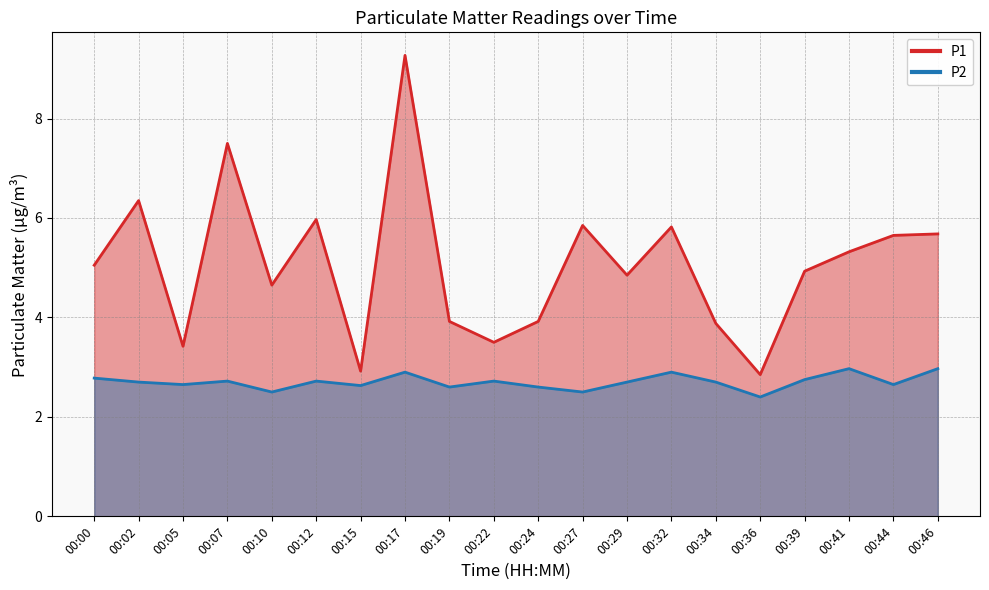

True or false: P1 and P2 intersect in this chart.

False